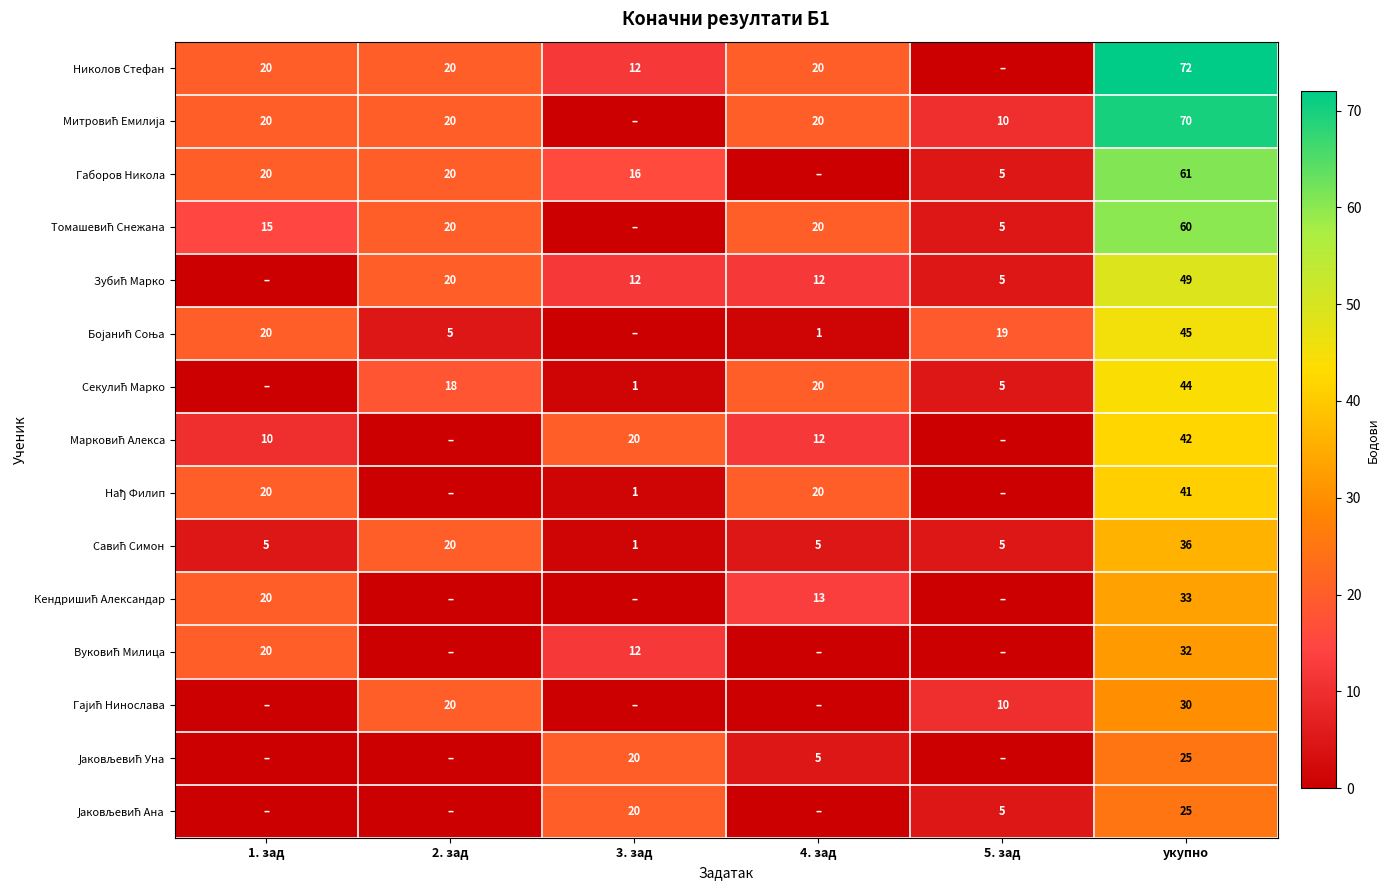

What is the spread (max minus min) of values at 2. зад?

20